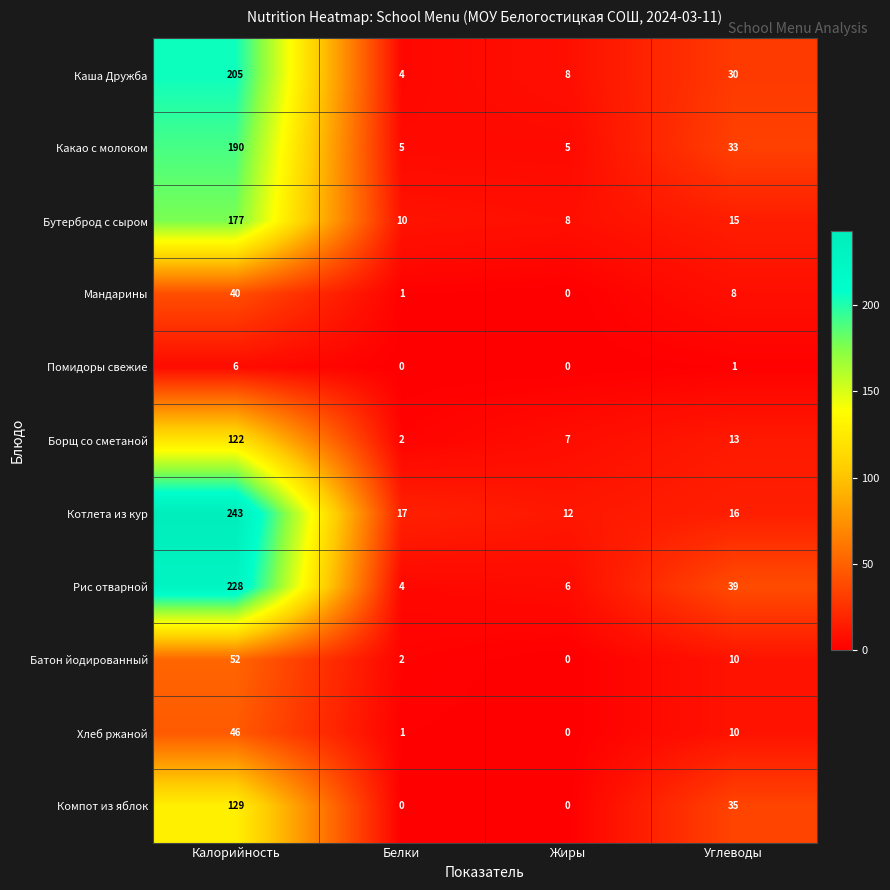

Which series has the largest range (max minus min)?

Котлета из кур